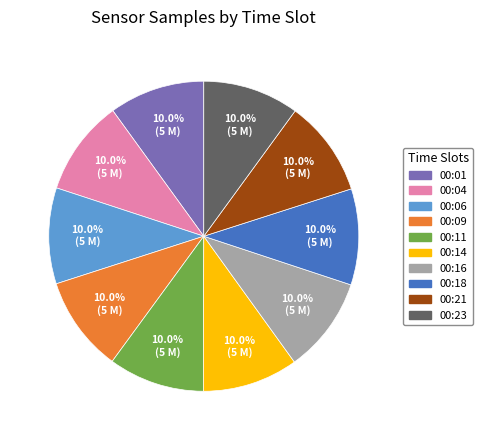

Is the sum of 00:21 and 00:14 greater than half?

No